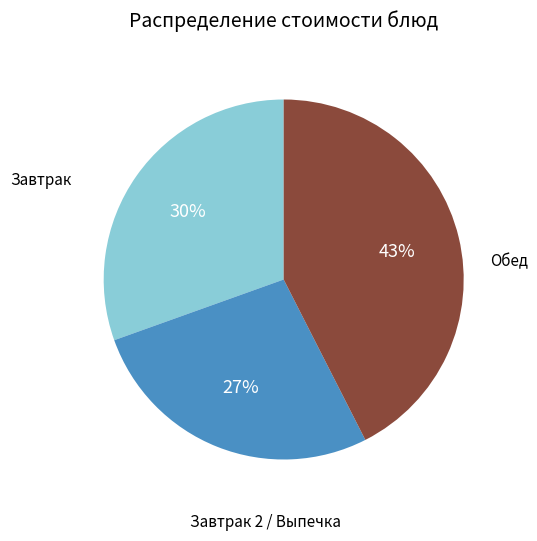

To the nearest percent, what is the average slice percentage?

33%